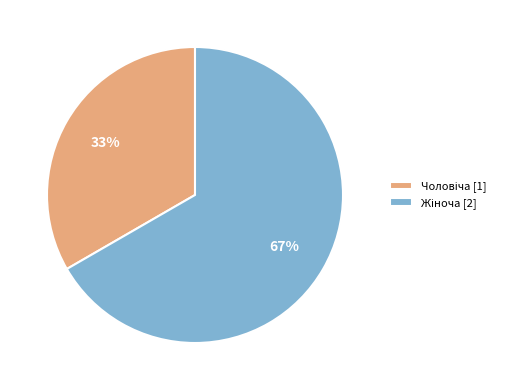

To the nearest percent, what is the average slice percentage?

50%